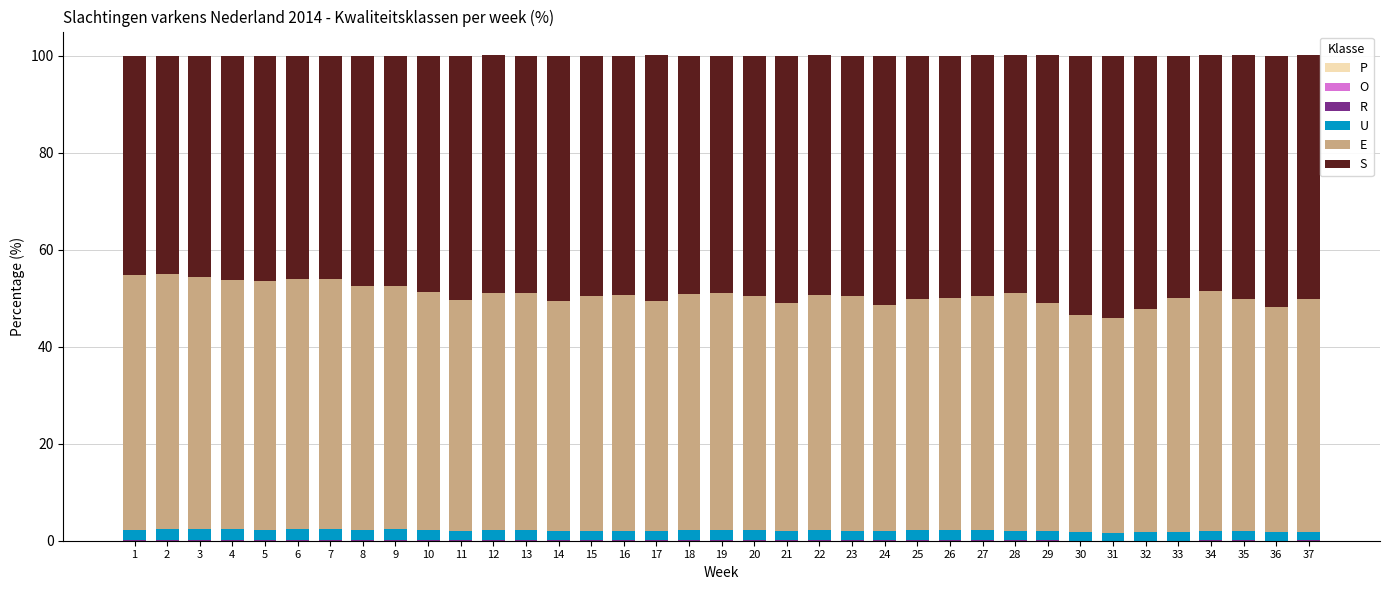

Does the chart contain stacked bars?

Yes